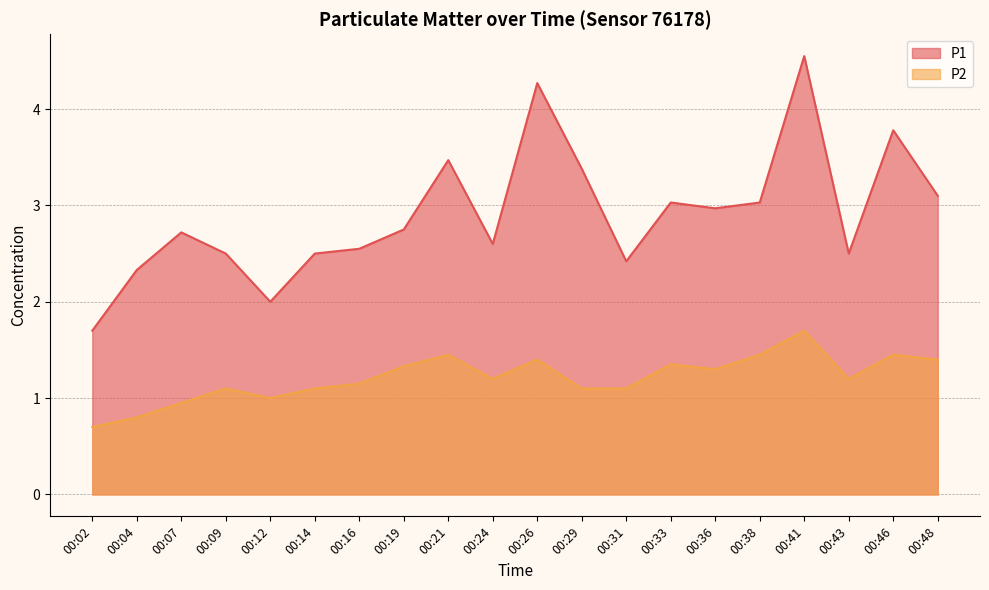

What is the value of the P1 point at the 18th from the left?

2.5